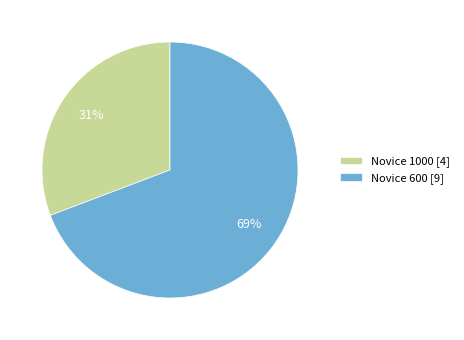

What percentage is the Novice 1000 slice, to the nearest percent?

31%